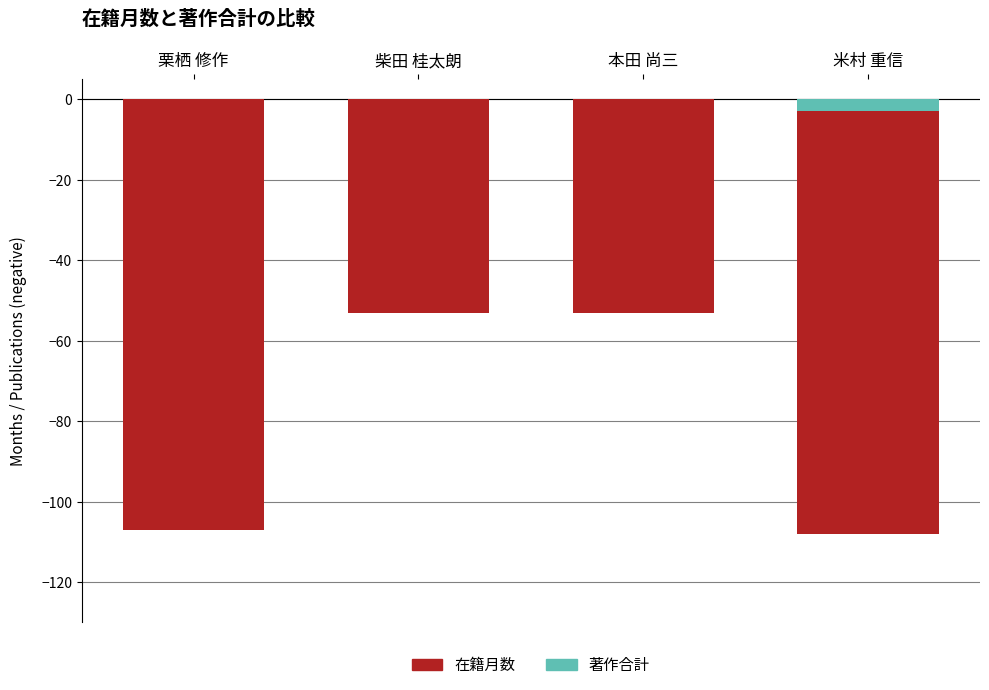

Rank the series at 栗栖 修作 from lowest to highest value.

在籍月数, 著作合計